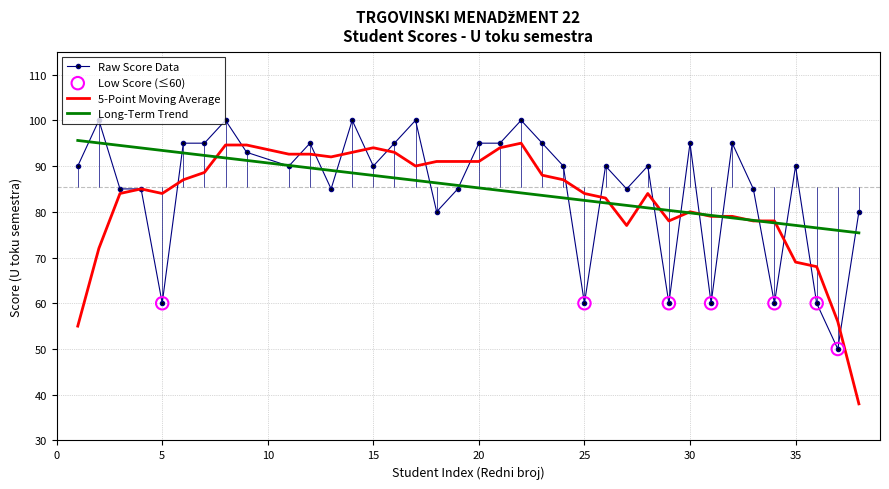

What is the smallest value displayed?

38.0